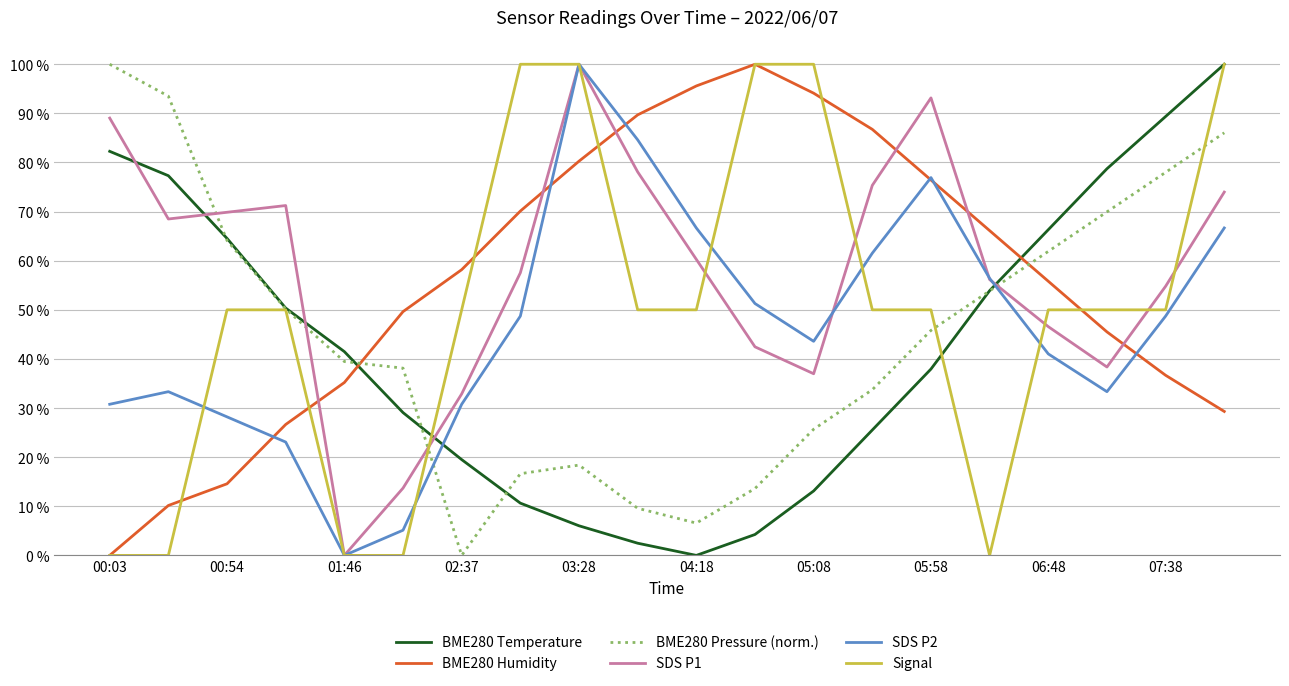

How many times do BME280 Humidity and BME280 Temperature cross each other?

2